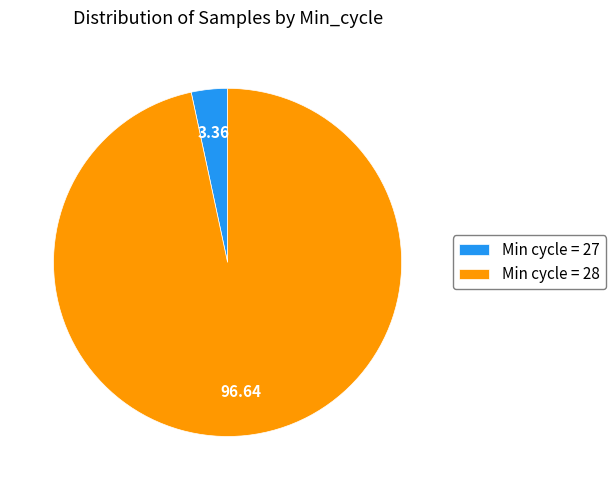

Does any single category account for the majority?

Yes